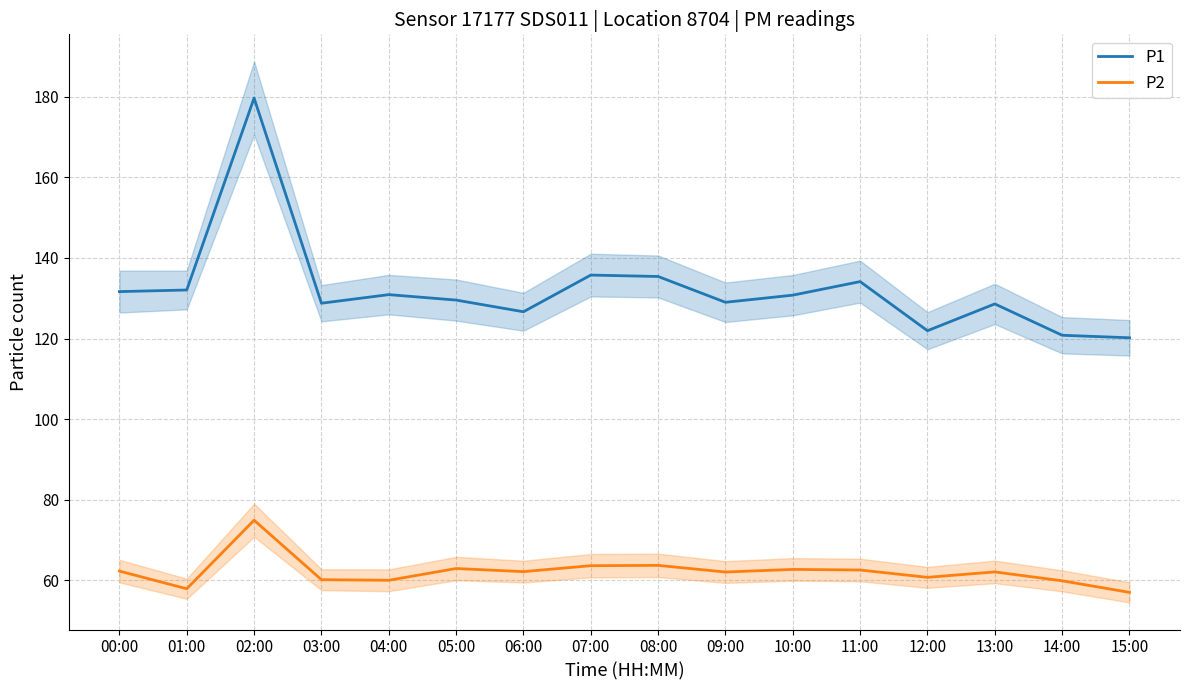

True or false: P2 and P1 cross at least once.

False